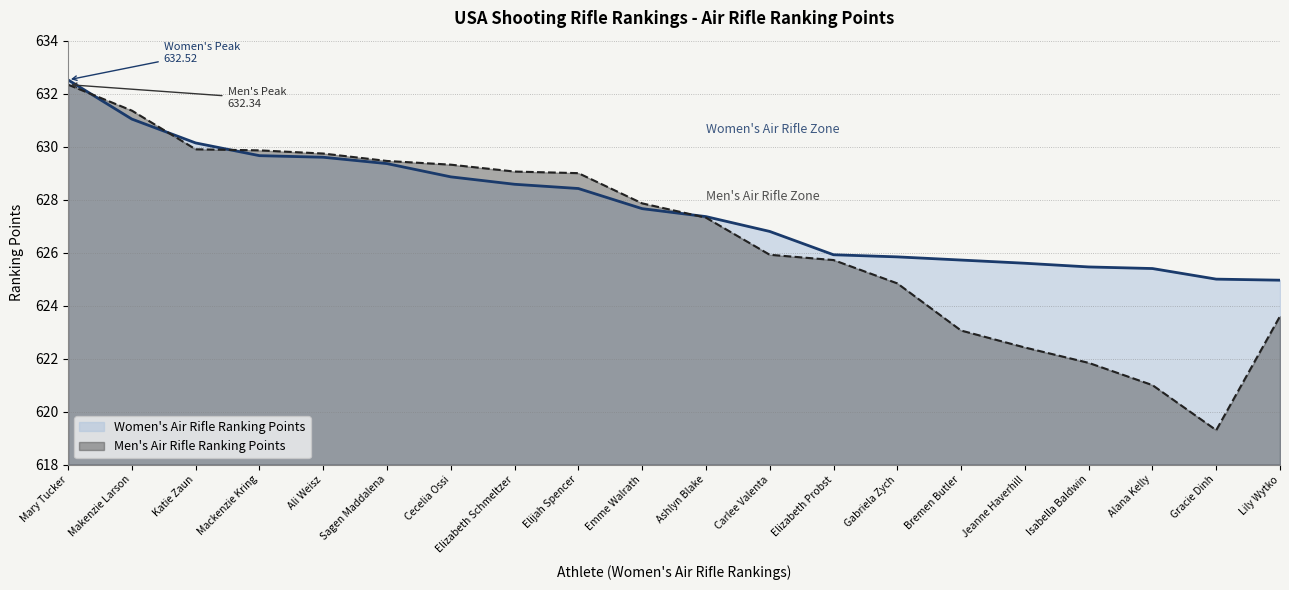

After their last crossing, which series has the higher values: Men's Air Rifle Ranking Points or Women's Air Rifle Ranking Points?

Women's Air Rifle Ranking Points